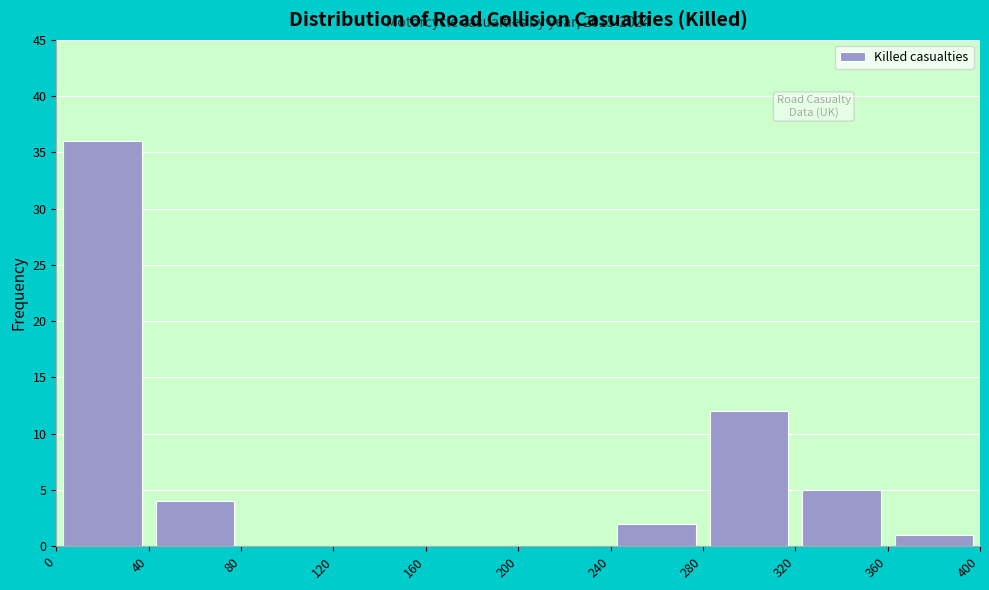

Which range on the x-axis has the tallest bar?

0 to 40